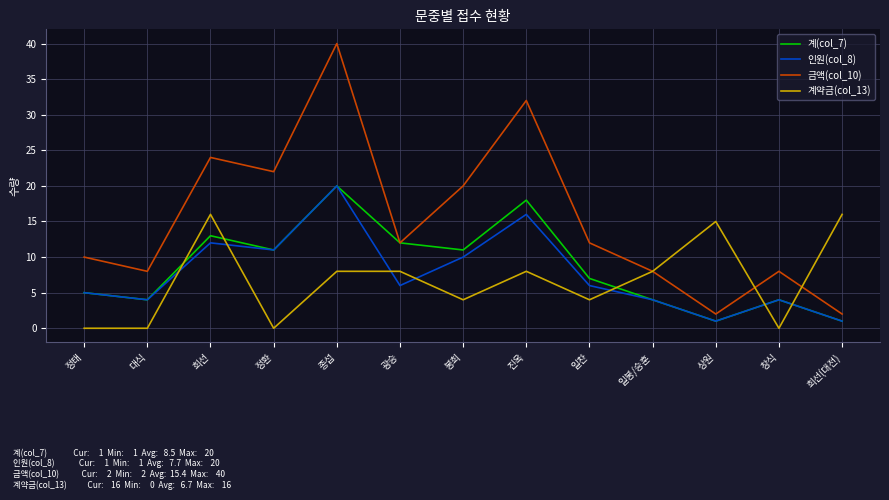

Which series ends up on top after the final intersection of 계약금(col_13) and 금액(col_10)?

계약금(col_13)